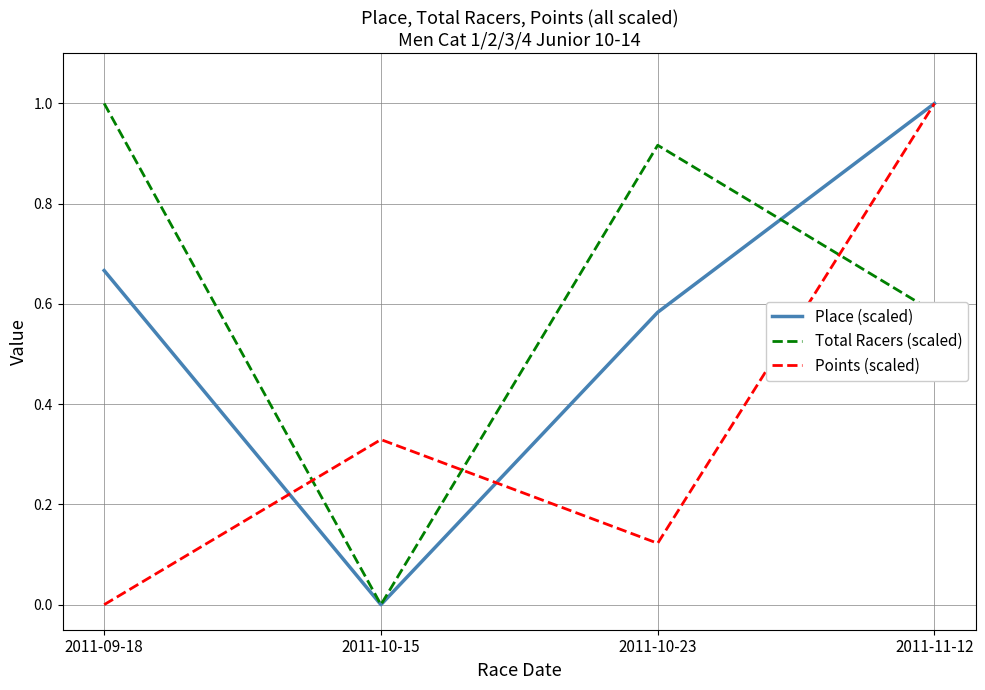

At how many categories does at least one series exceed 0?

4